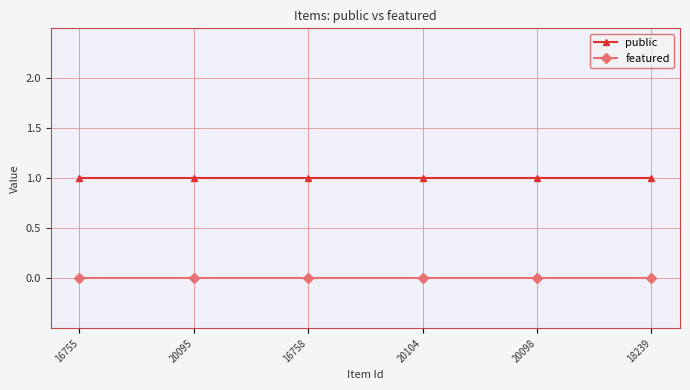

What position from the right is 16755?

6